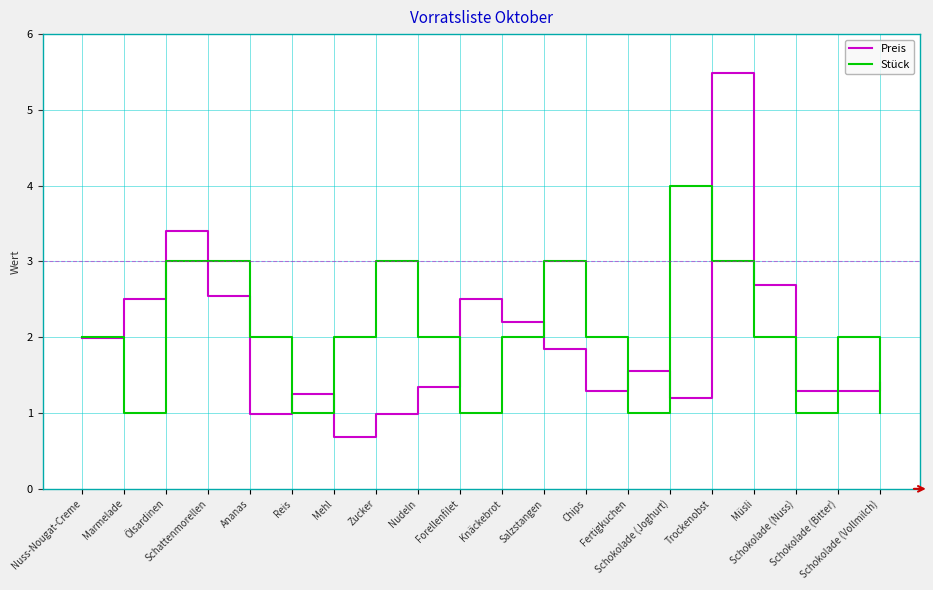

Which series has the largest range (max minus min)?

Preis